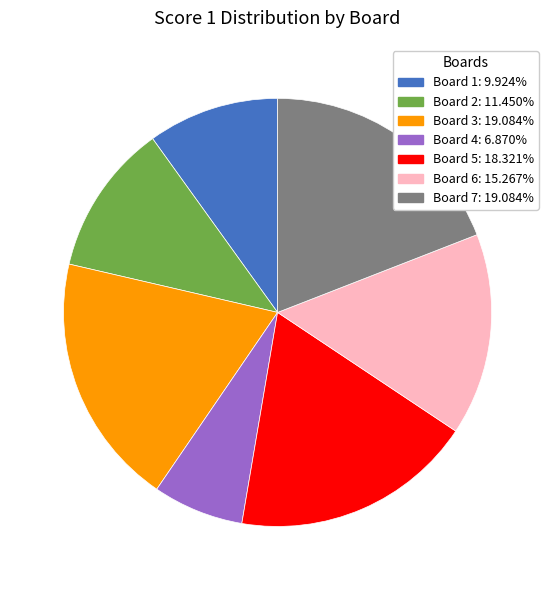

Is Board 2: 11.450% the majority of the pie?

No